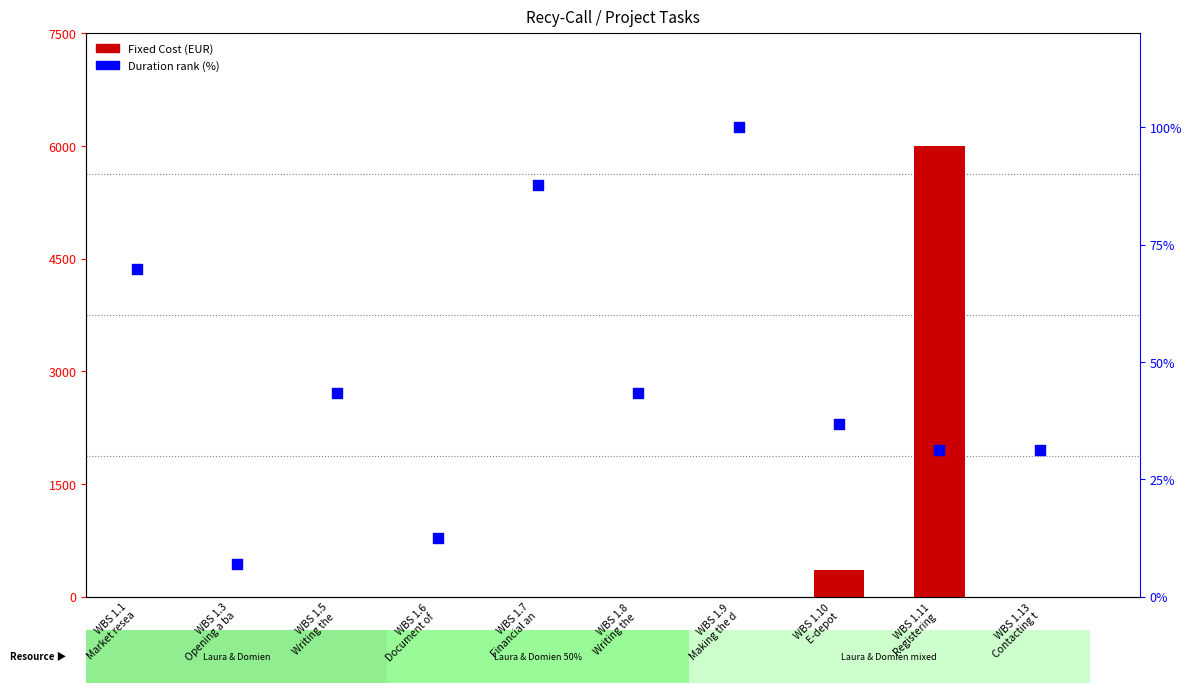

What are all the series names shown in the legend?

Fixed Cost (EUR), Duration rank (%)